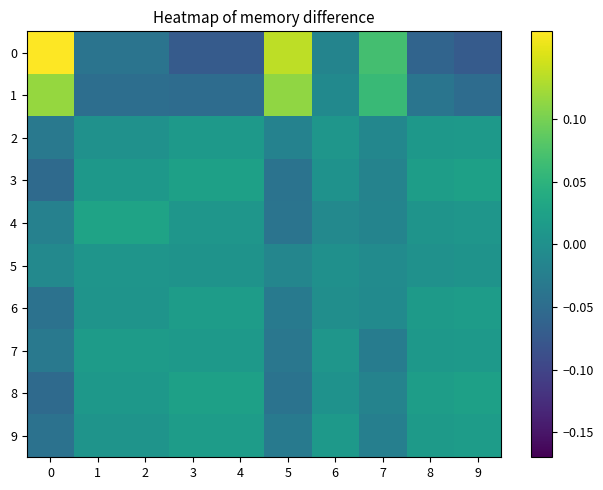

At which category is the sum across all series the highest?

1